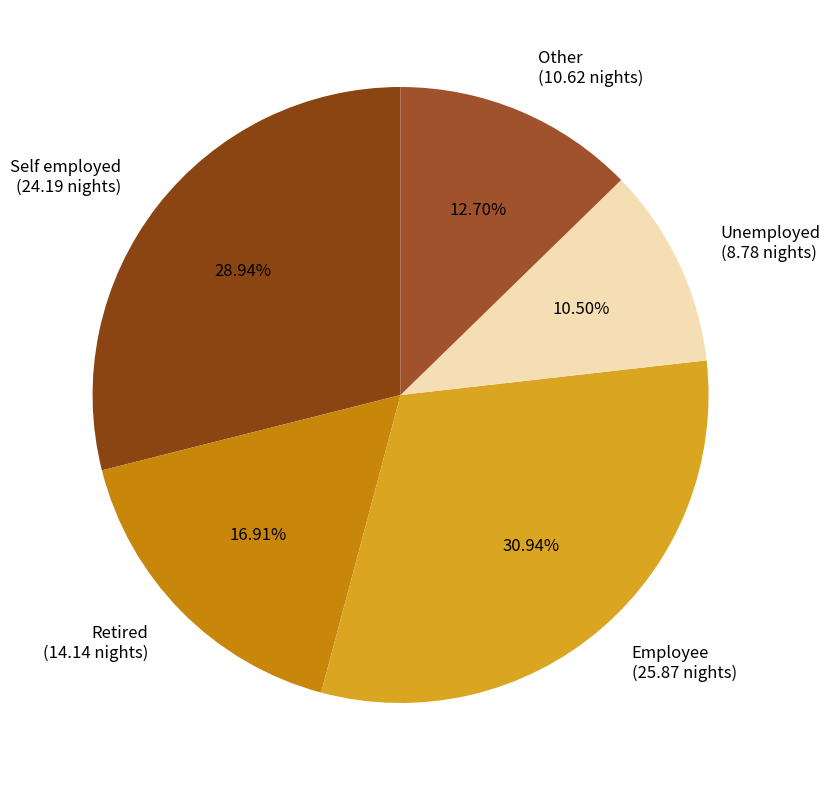

Count the number of slices in the pie.

5